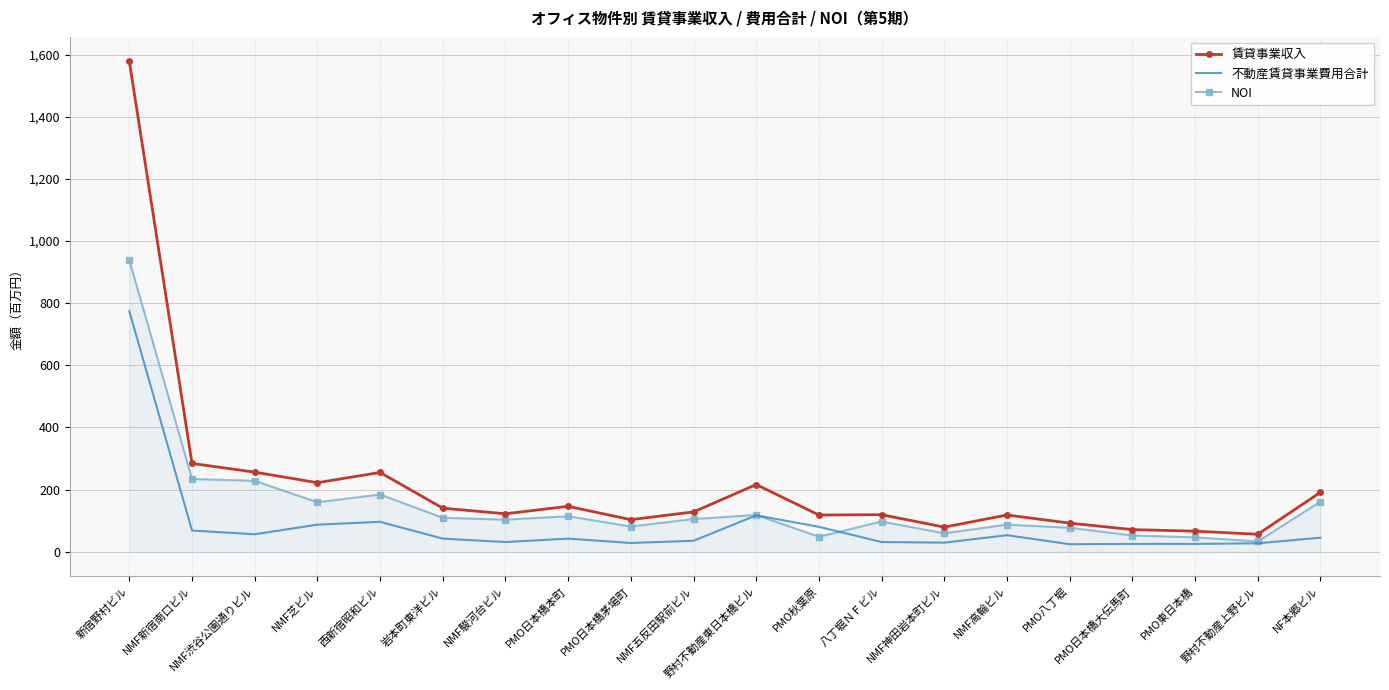

Rank the series by their average value, from highest to lowest.

賃貸事業収入, NOI, 不動産賃貸事業費用合計